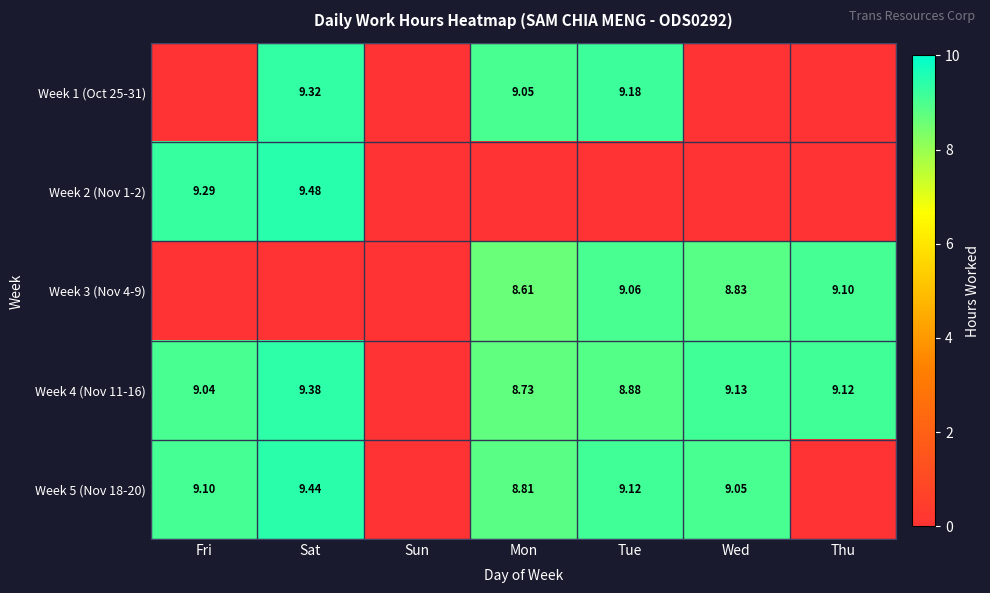

Is the value of Week 1 (Oct 25-31) at Sat greater than the value of Week 4 (Nov 11-16) at Tue?

Yes